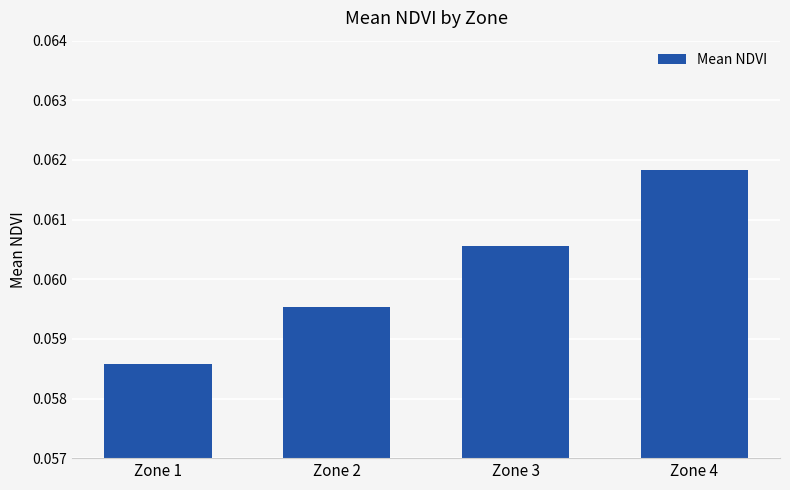

Which label corresponds to the largest value in the chart?

Zone 4